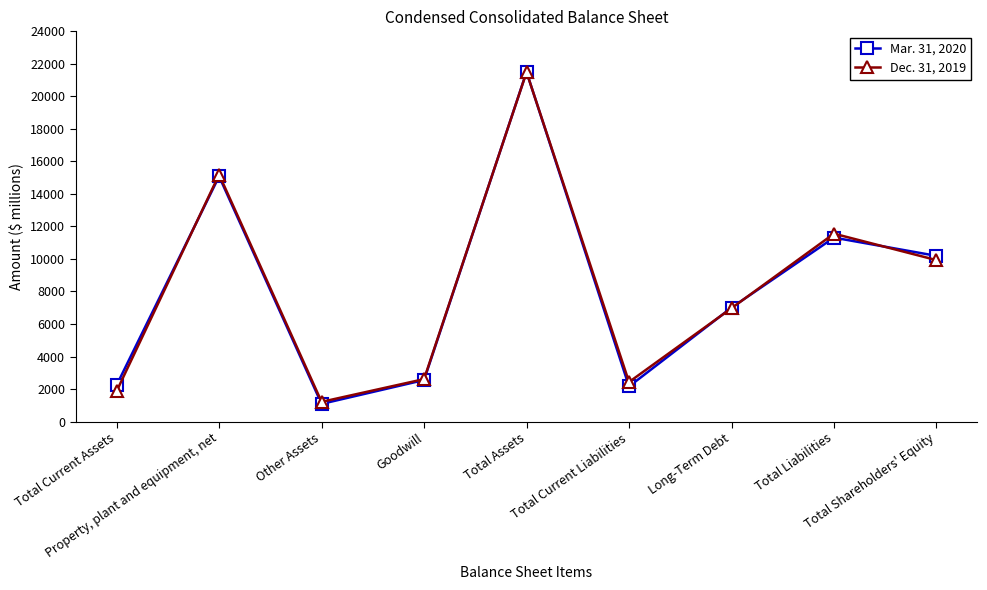

Which series changed the most between Property, plant and equipment, net and Total Current Liabilities?

Mar. 31, 2020